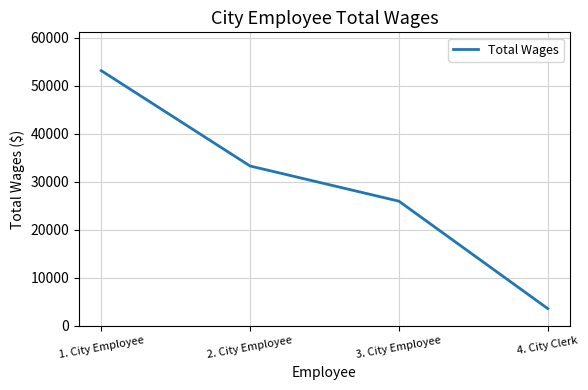

The chart shows a value of 15535 at 3. City Employee. True or false?

False